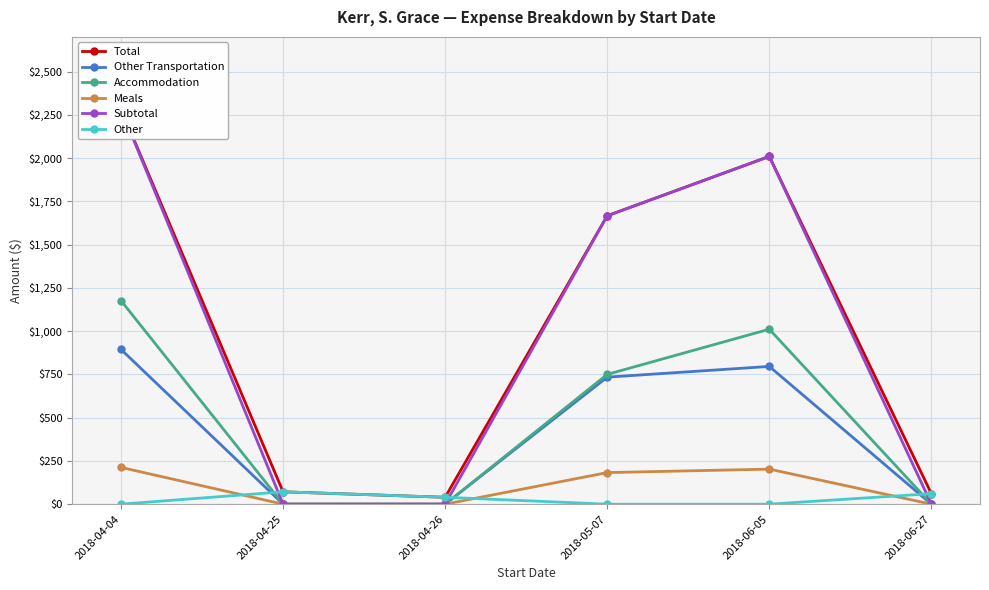

At which label does Other Transportation reach its peak?

2018-04-04